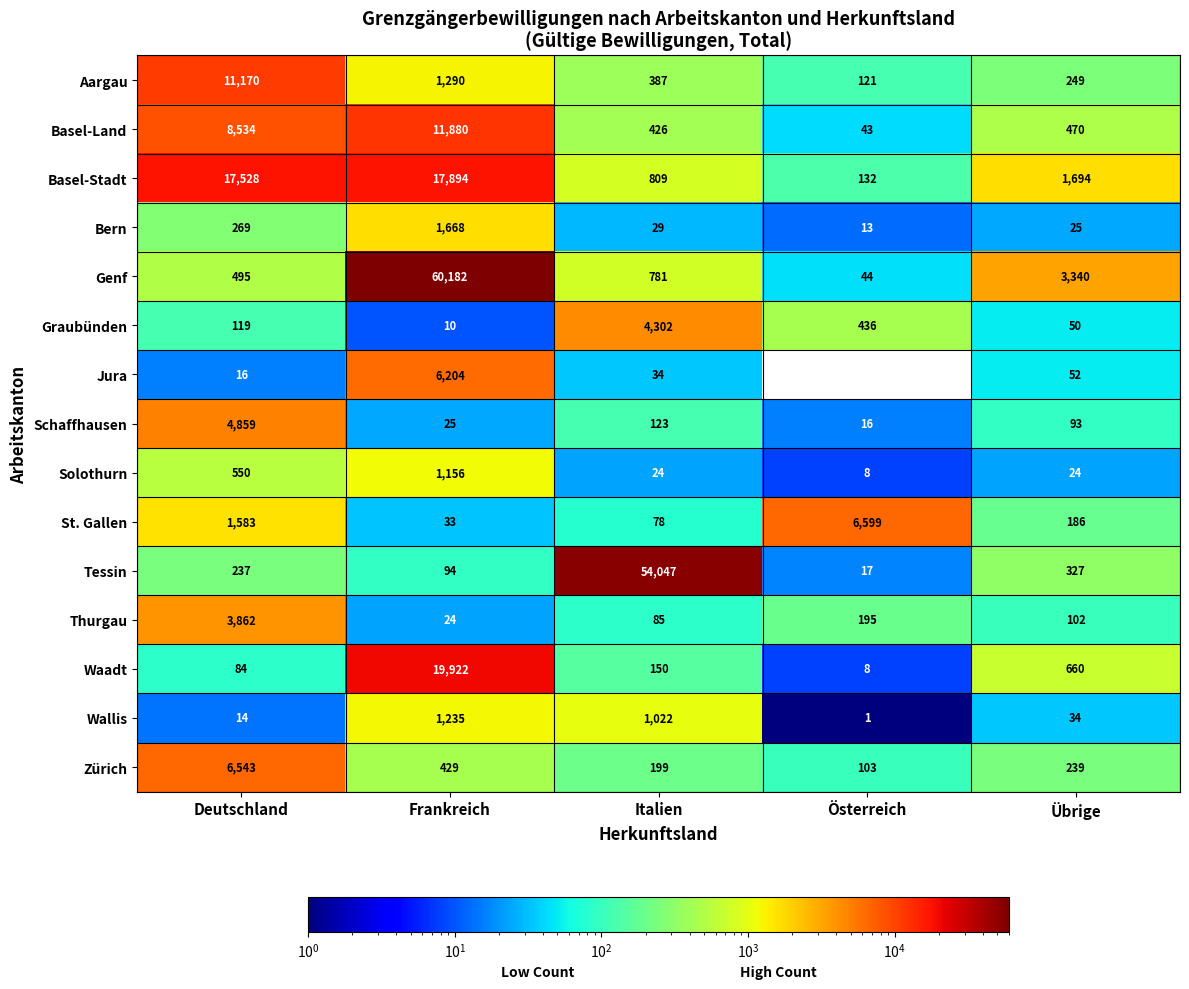

What is the lowest value of the Tessin series?

17